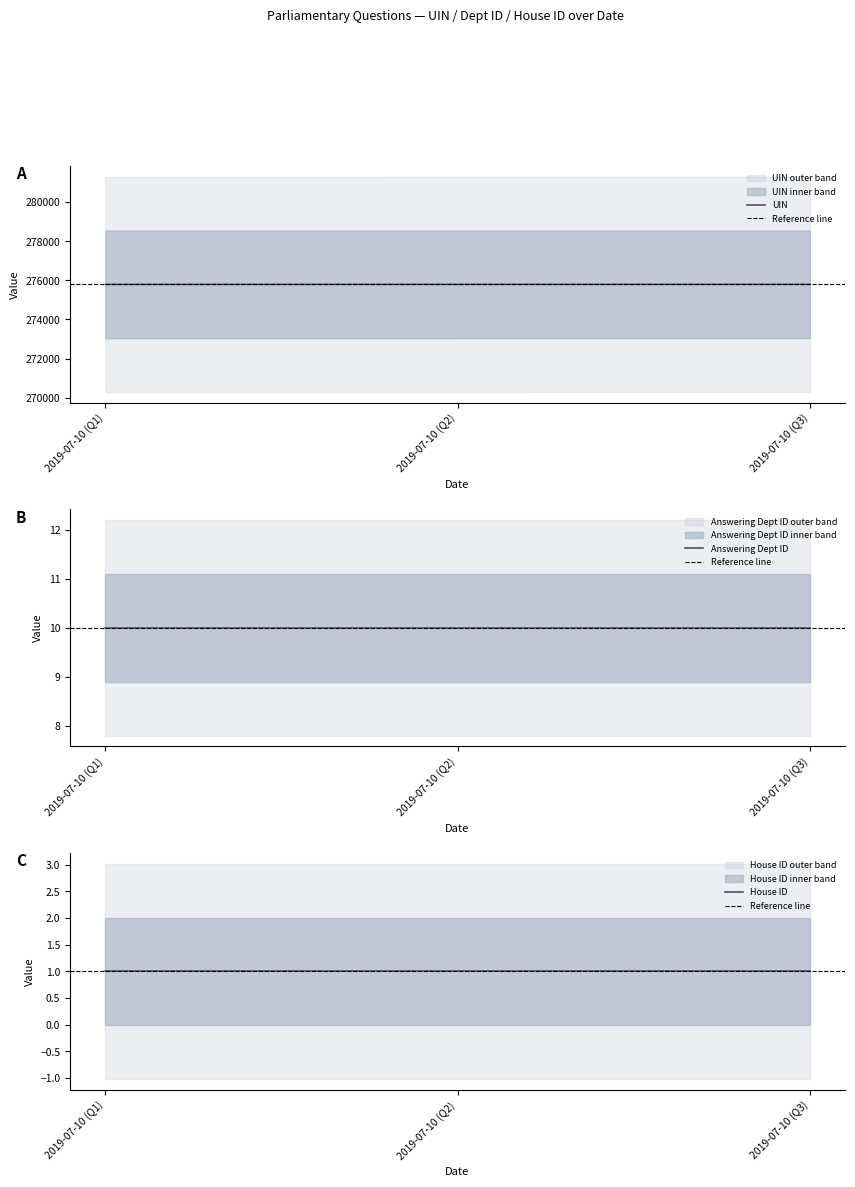

At which label does uin first exceed 275799?

2019-07-10